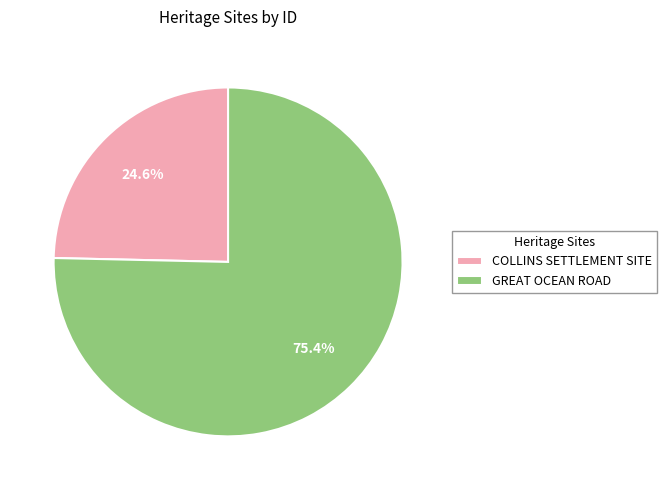

What is the ratio of the value at COLLINS SETTLEMENT SITE to the value at GREAT OCEAN ROAD?

0.3